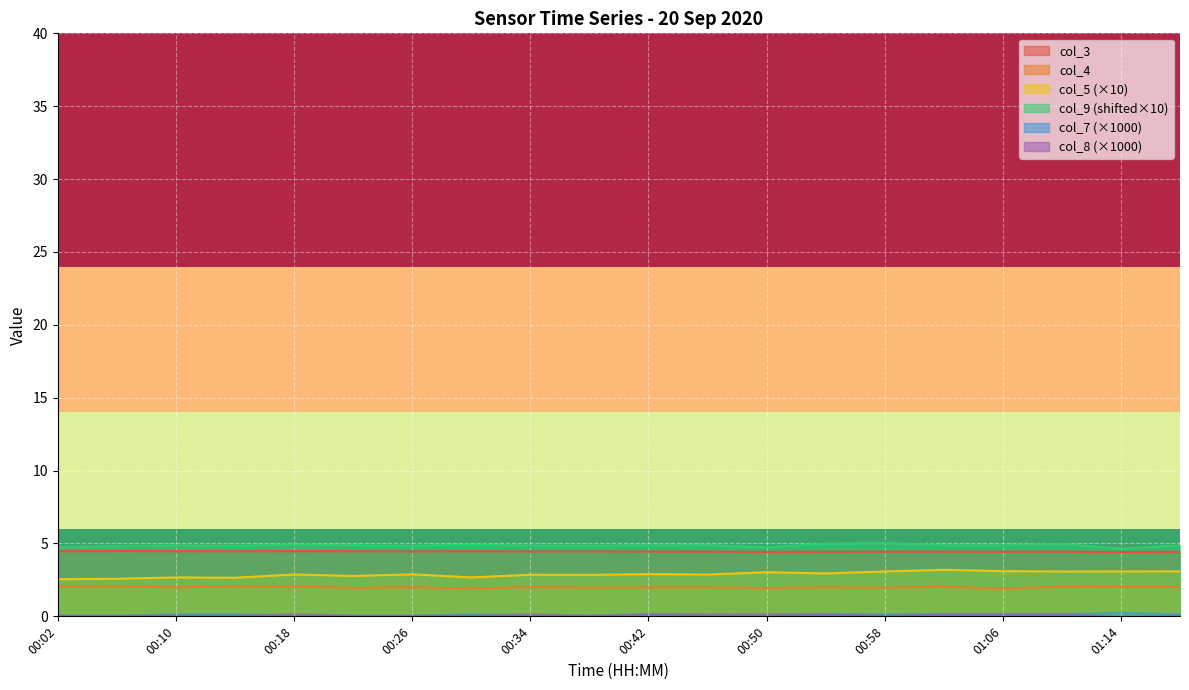

What is the label of the 7th point from the right?

00:54